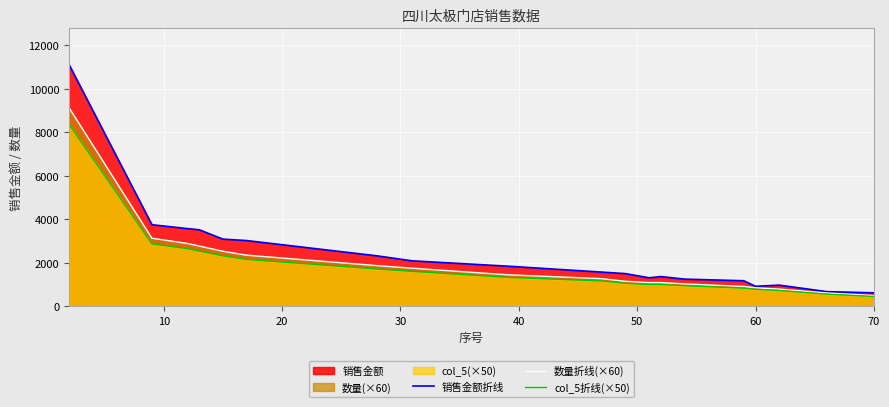

What is the greatest value displayed?

11103.8